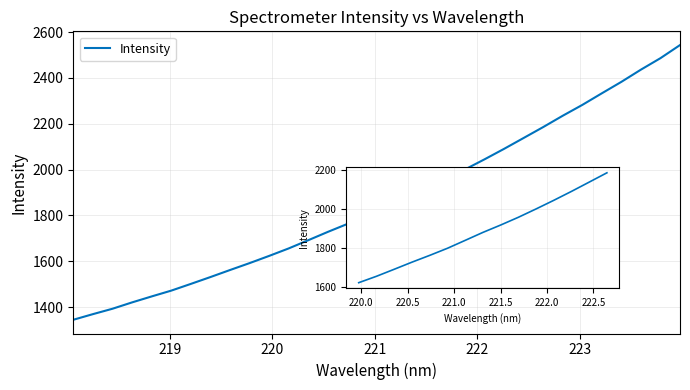

True or false: the data has more than 0 interior local peaks.

False